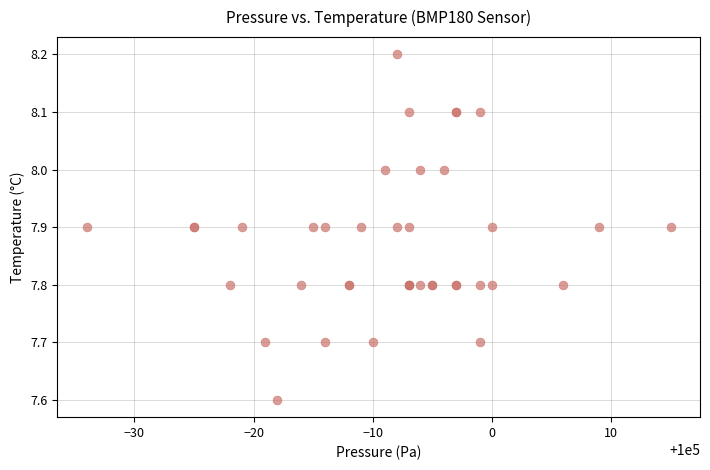

What Y value in the scatter plot is closest to 7?

7.6